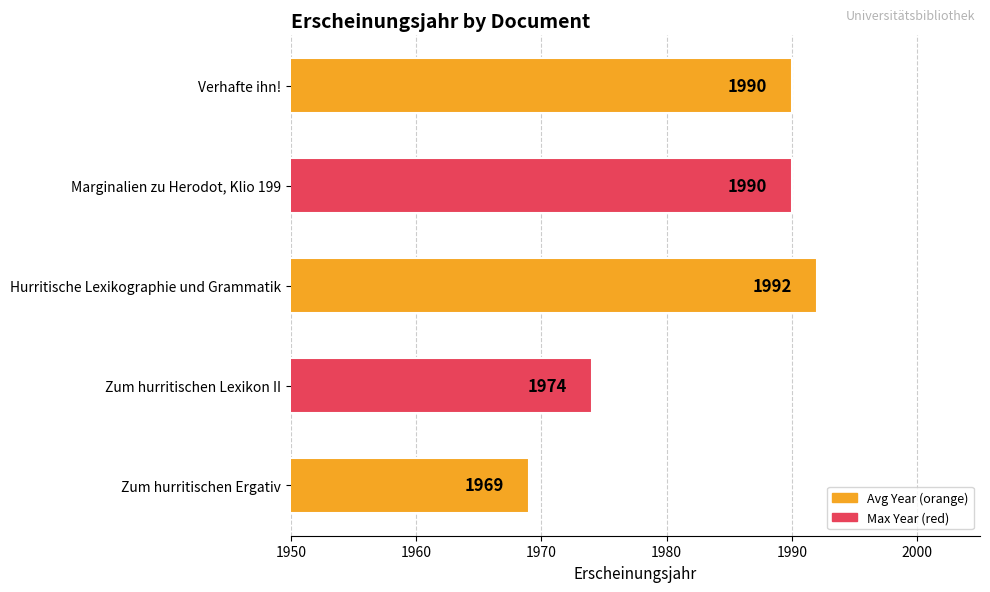

True or false: the data shows 2980 at Zum hurritischen Lexikon II.

False